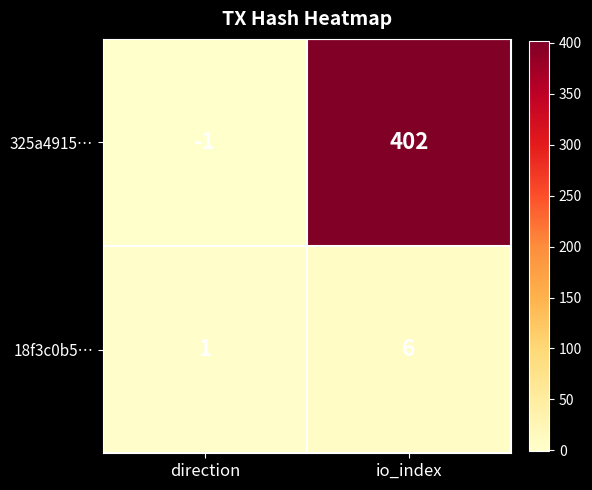

Rank the series by their average value, from lowest to highest.

18f3c0b5…, 325a4915…